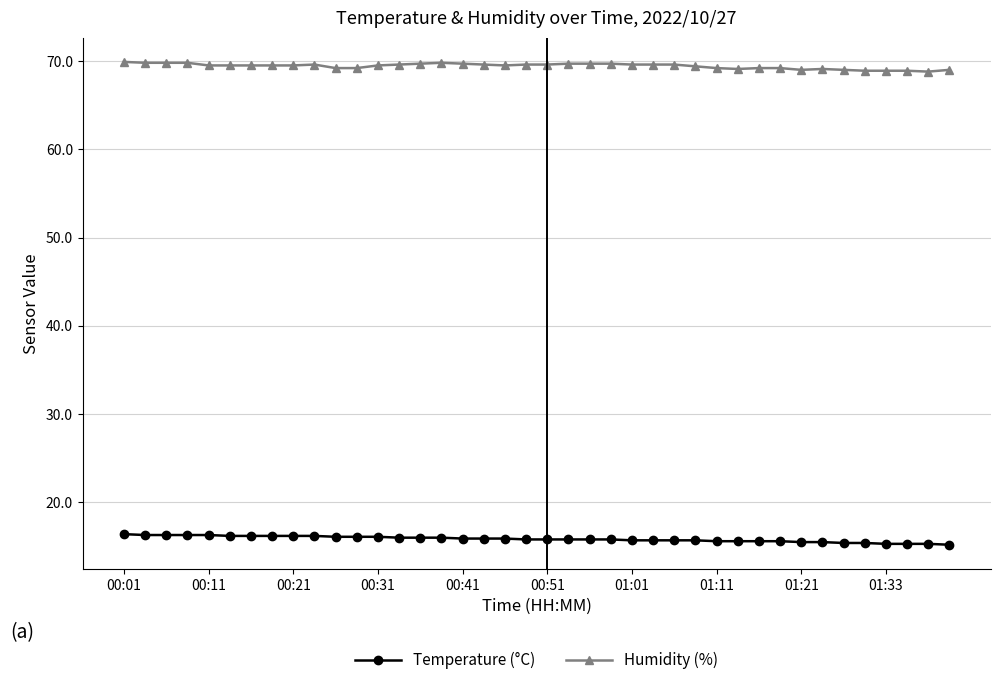

Rank the series by their maximum value, from lowest to highest.

Temperature (°C), Humidity (%)